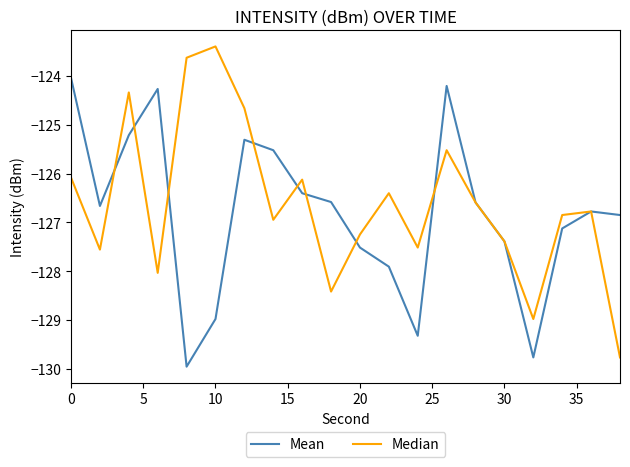

List the series in order of their peak value, highest first.

Median, Mean